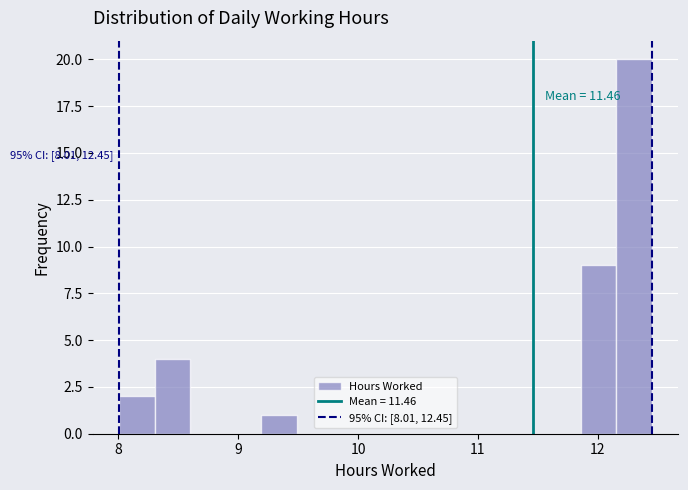

Around what value on the x-axis is the tallest bar? Give the approximate position of its centre, as read against the axis.

12.3